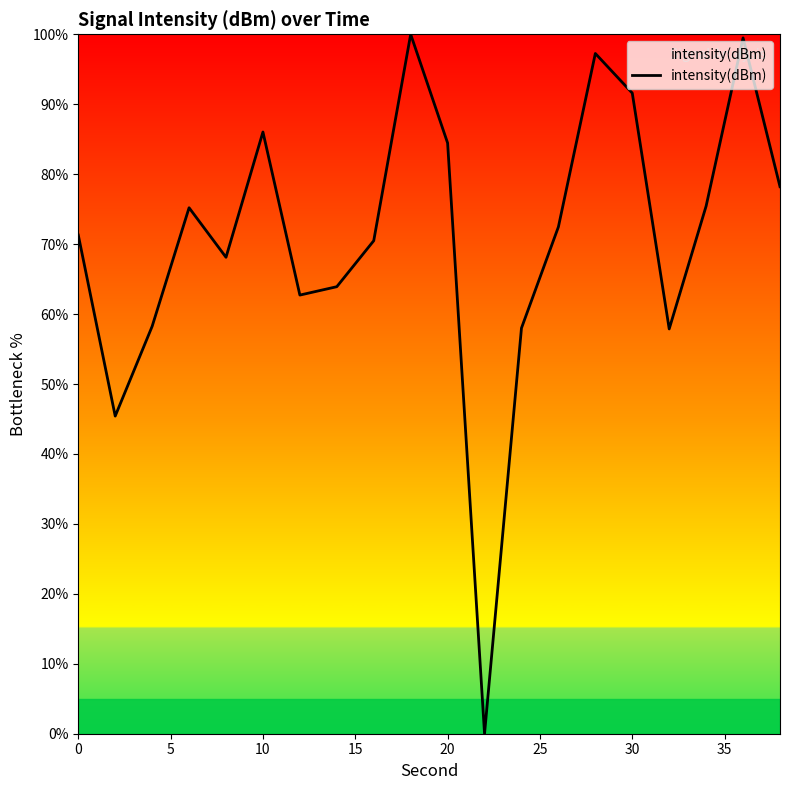

What is the greatest value displayed?

100.0